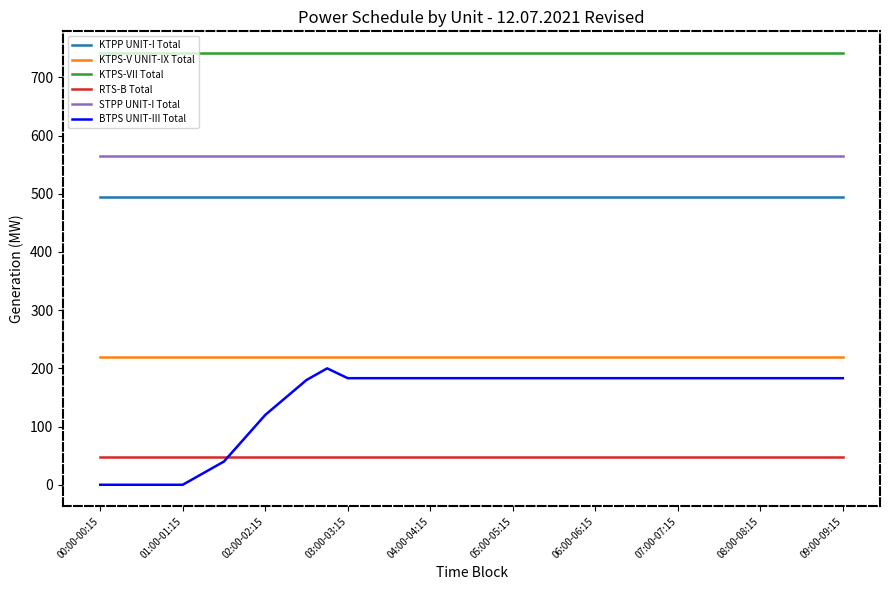

What is the minimum value for KTPS-V UNIT-IX Total?

220.0